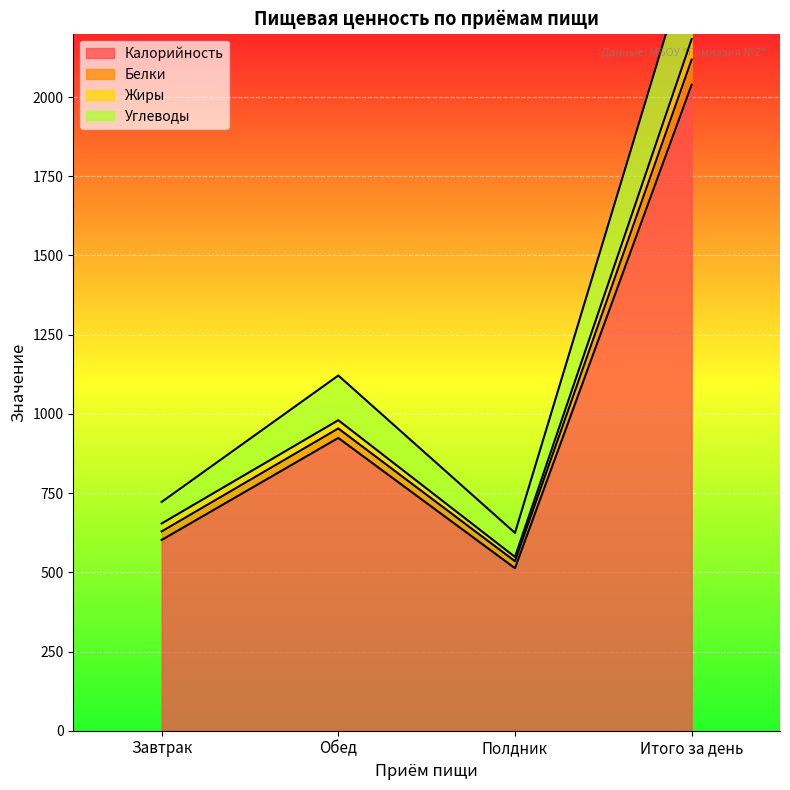

What is the difference between the highest and lowest values at Полдник?

111.4